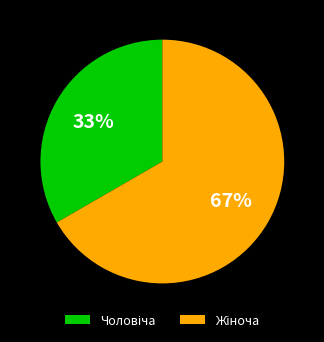

Does any single category account for the majority?

Yes